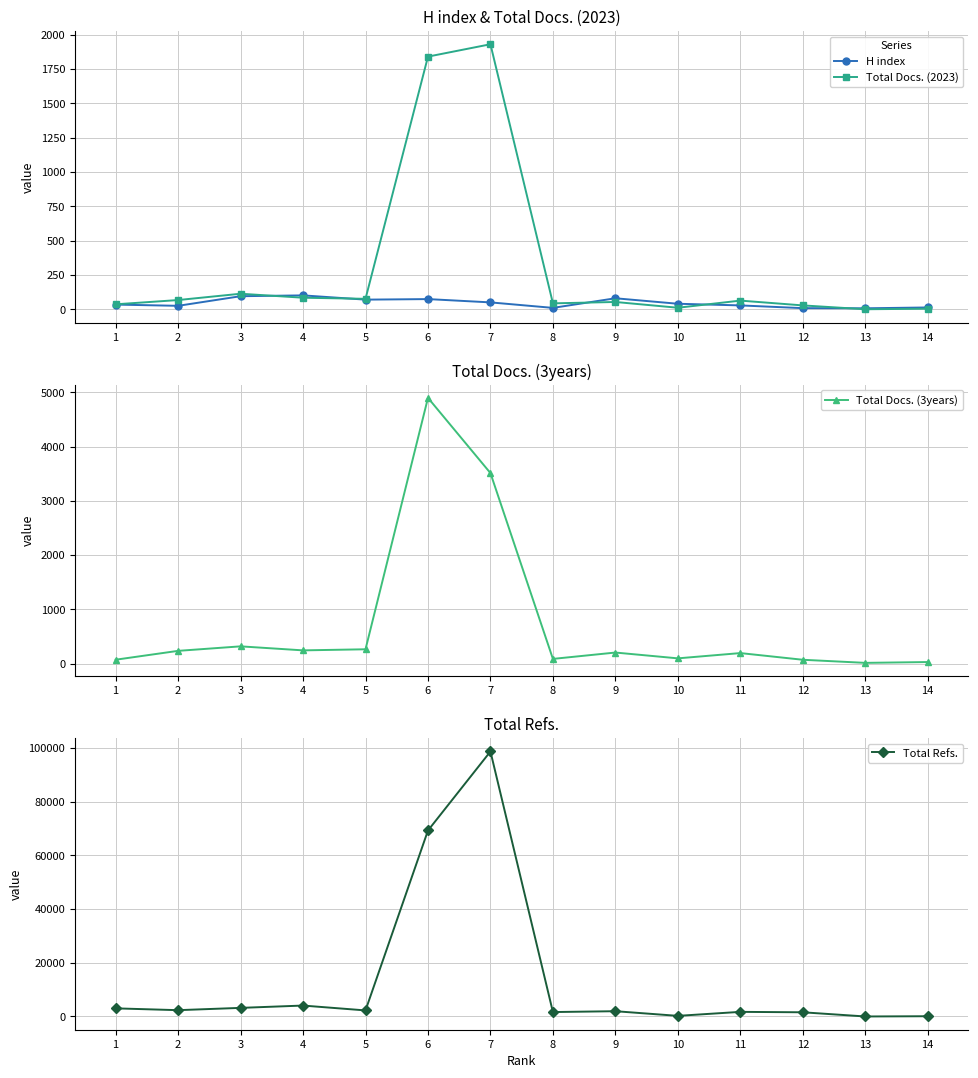

Which series has the largest range (max minus min)?

Total Refs.